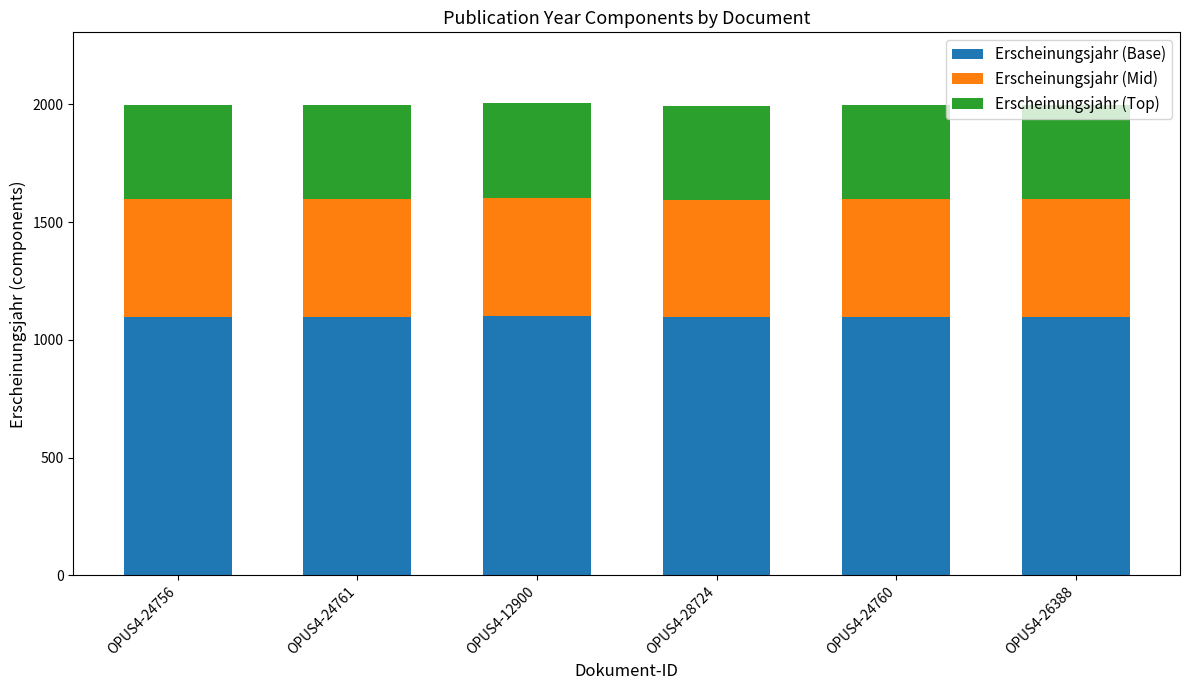

What is the sum of all Erscheinungsjahr (Base) values?

6592.3